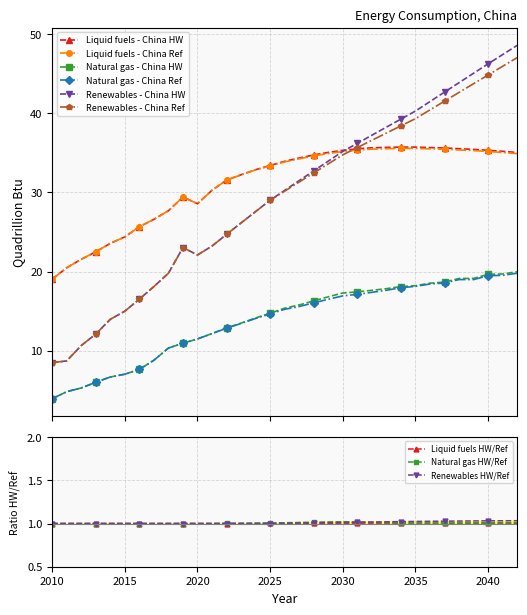

What is the sum of all Liquid fuels - China Ref values?

1026.8